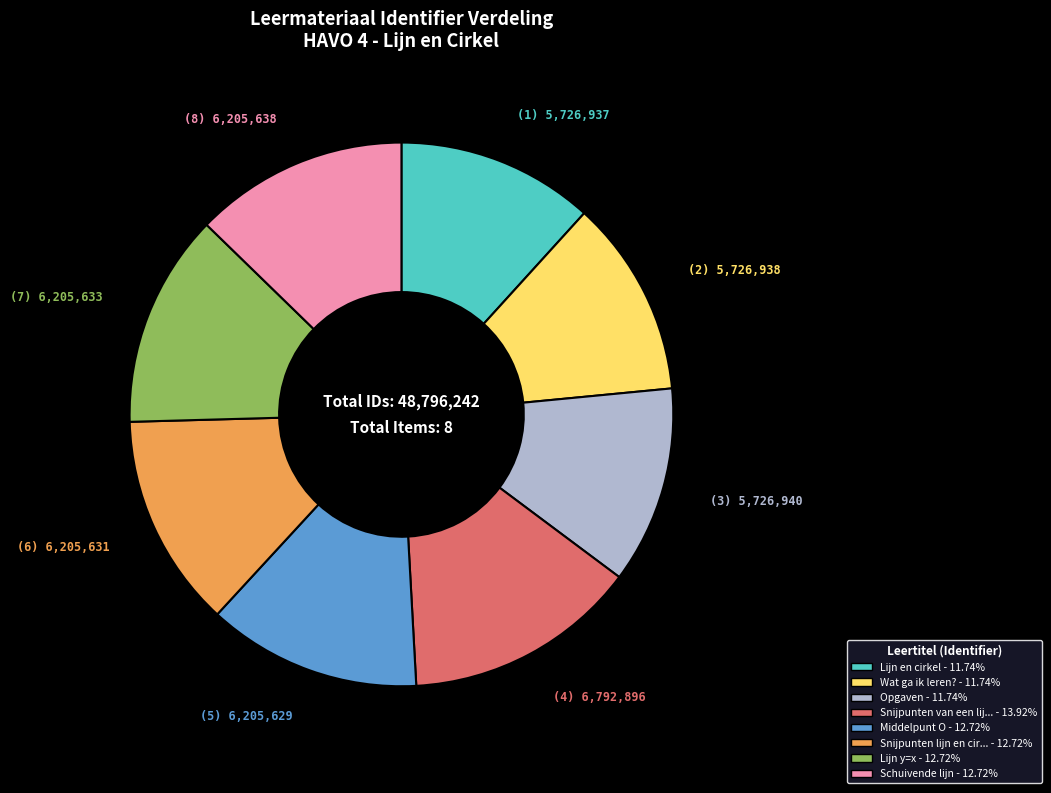

Is there any slice that represents more than half of the pie?

No